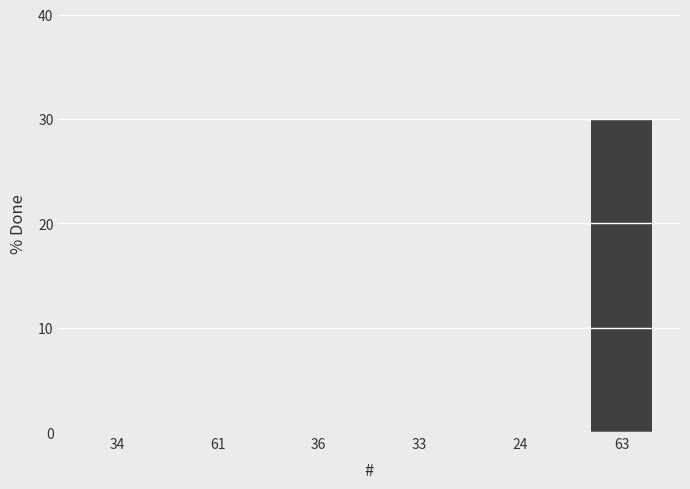

What is the change in value from 24 to 63?

+30